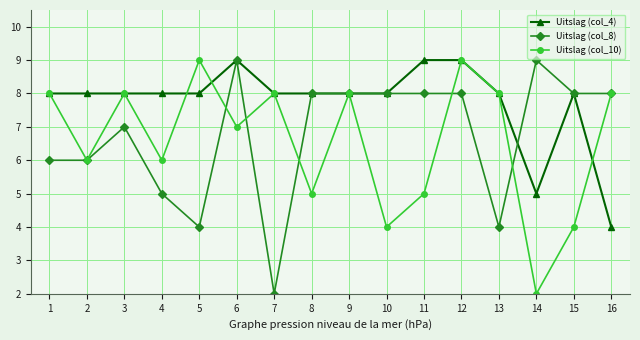

Does the chart display data point markers on the line(s)?

Yes